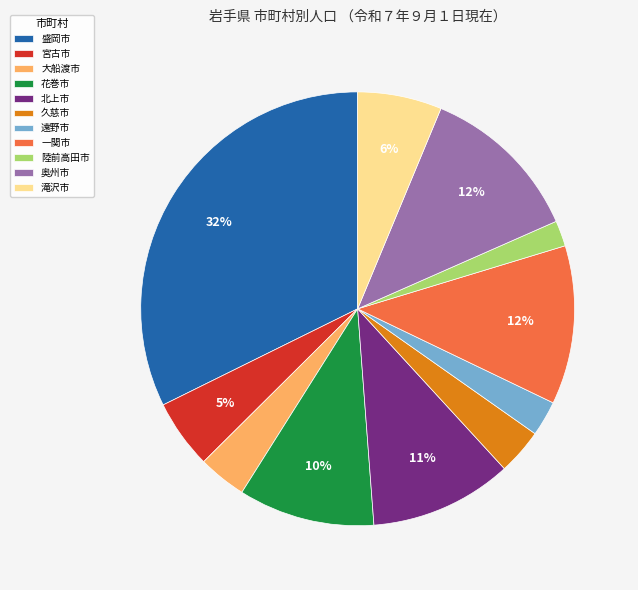

To the nearest percent, what is the difference between the largest and smallest slice percentages?

30%